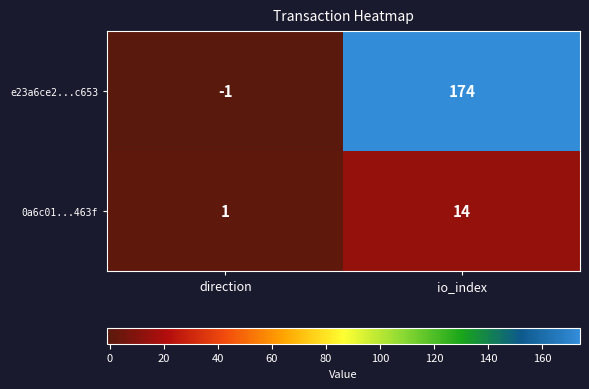

Reading left to right, extract all data points from this chart.

e23a6ce2...c653: -1	174
0a6c01...463f: 1	14